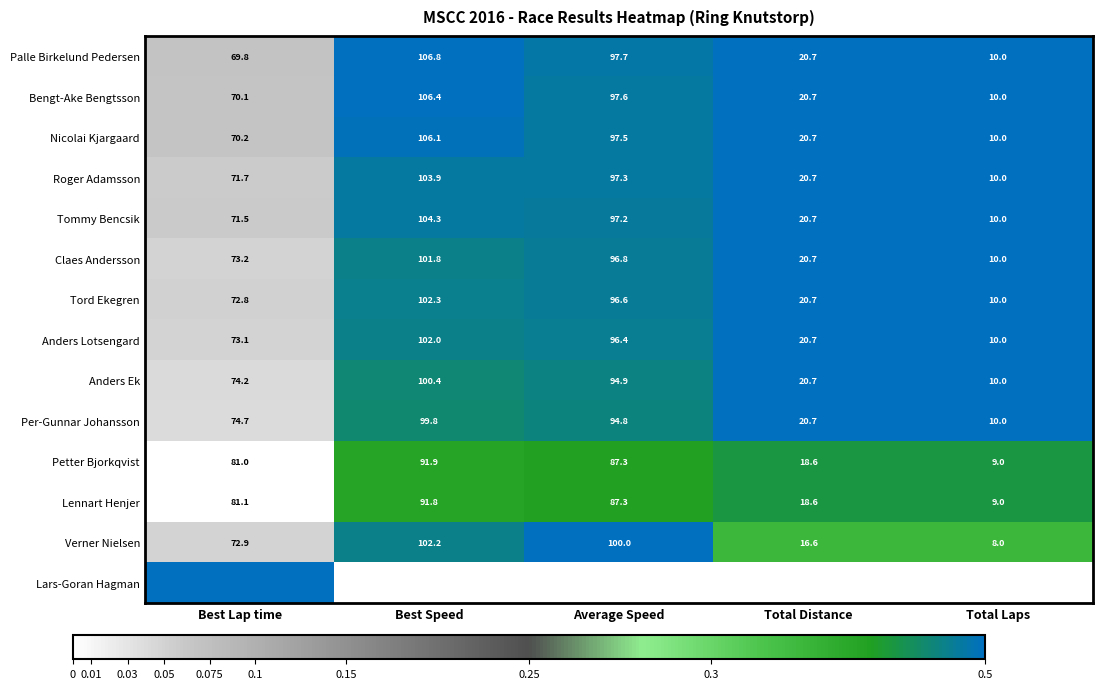

What is the difference between the Nicolai Kjargaard values at Best Speed and Total Distance?

85.4